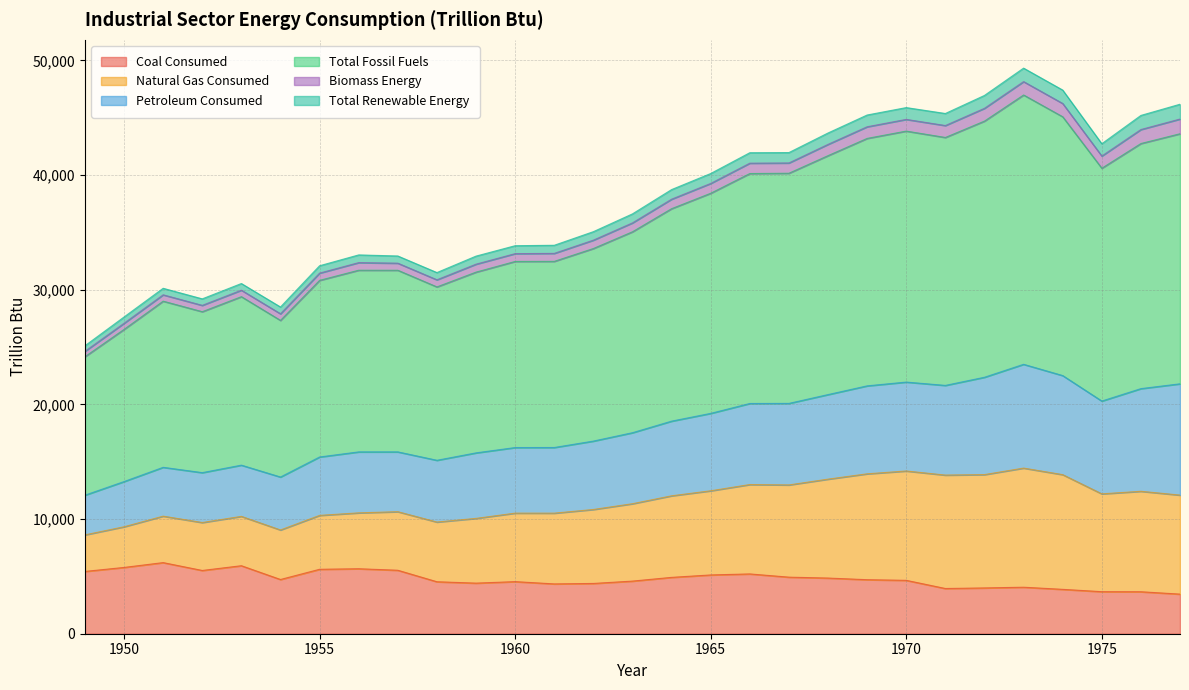

True or false: Coal Consumed and Total Fossil Fuels intersect in this chart.

False